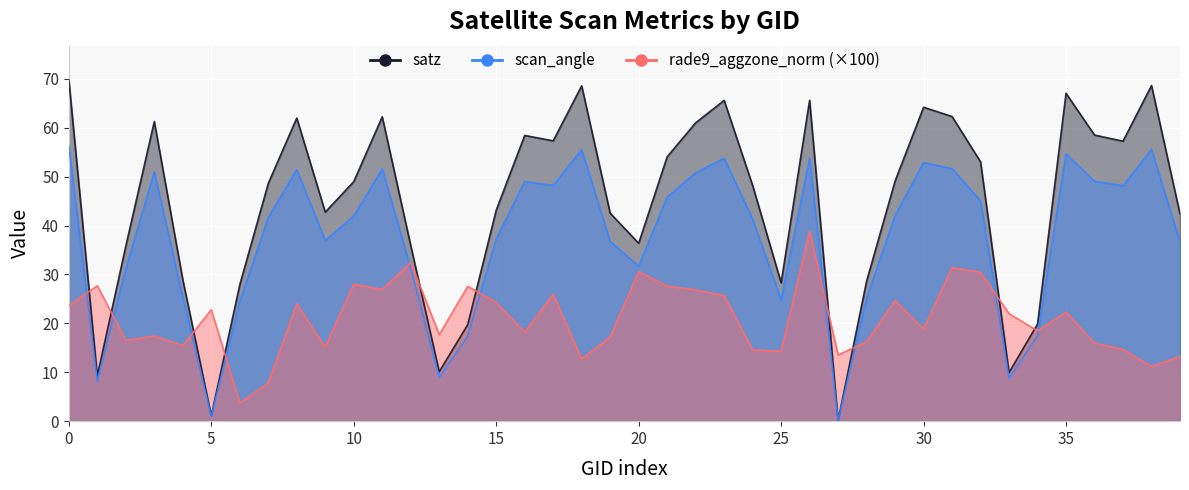

What is the difference between the satz values at 103160 and 137715?

61.1